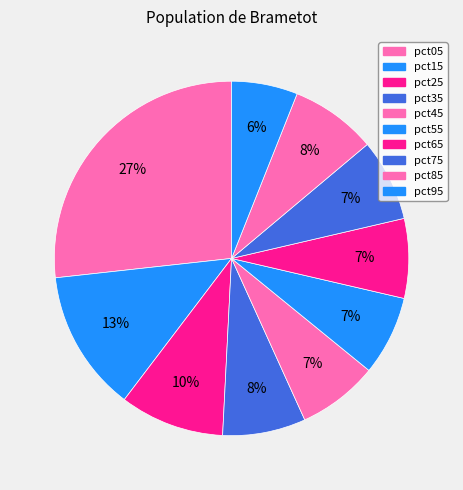

To the nearest percent, what is the difference between the largest and smallest slice percentages?

21%